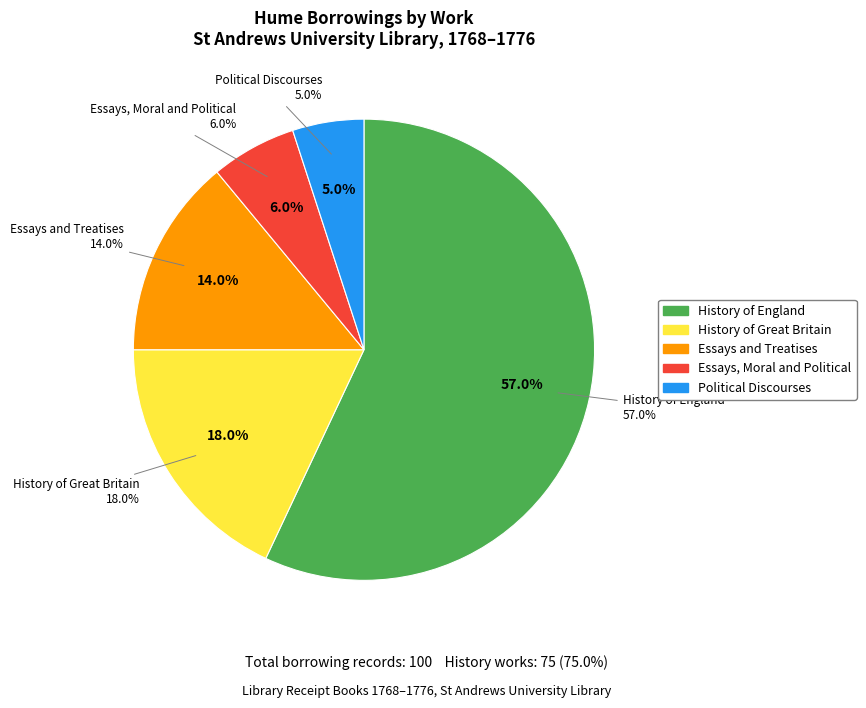

Which slice represents more than half of the pie?

History of England